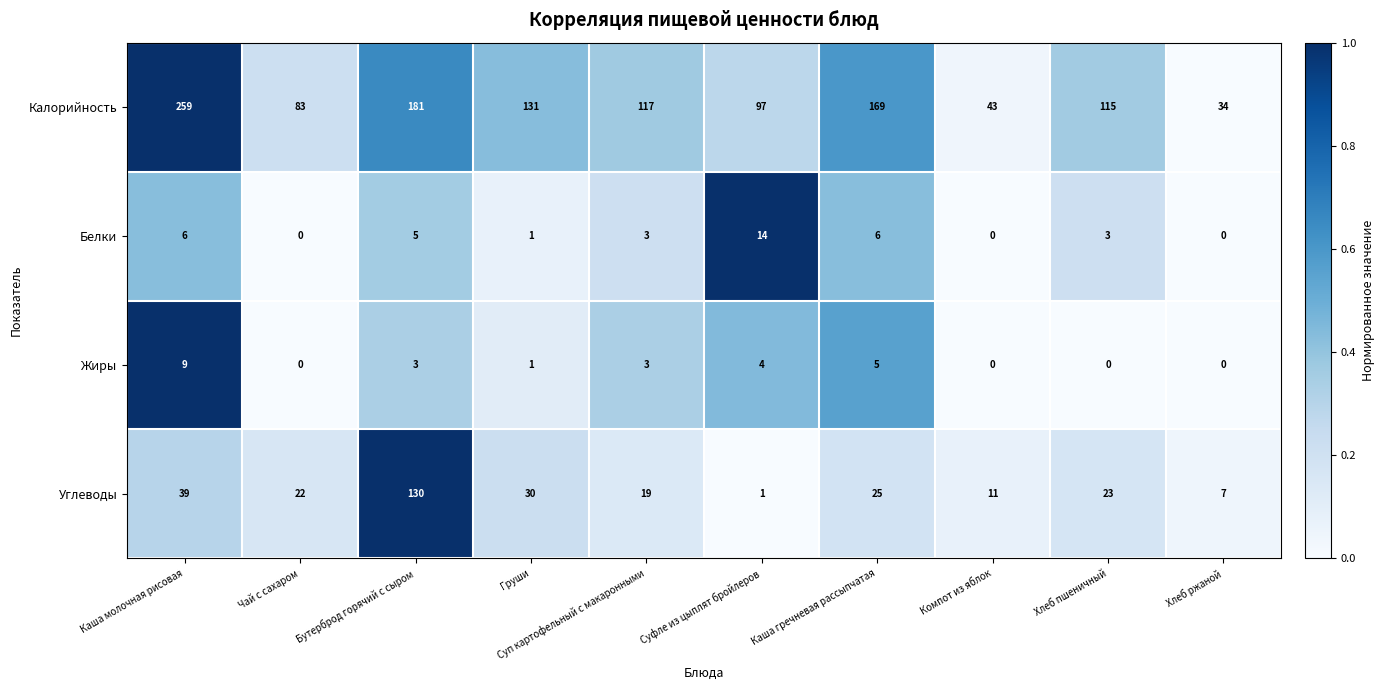

Rank the series at Хлеб пшеничный from highest to lowest value.

Калорийность, Углеводы, Белки, Жиры